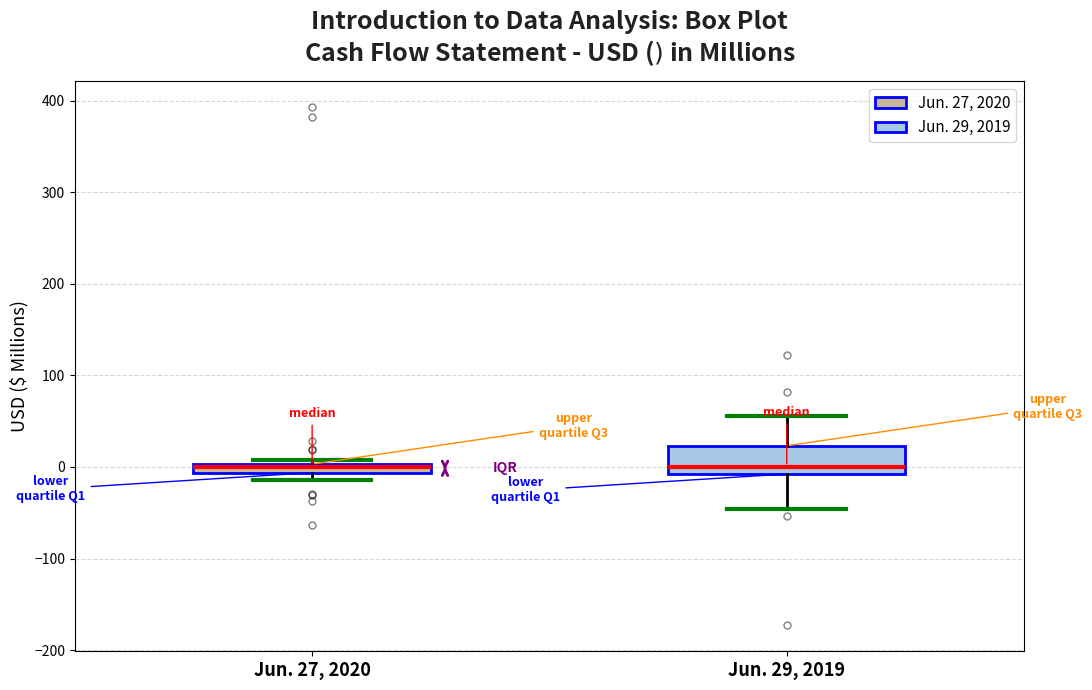

Where is the lower edge of the box for Jun. 27, 2020 on the y-axis? The values are not printed on the chart, so give them approximately, as read against the axis.

-10